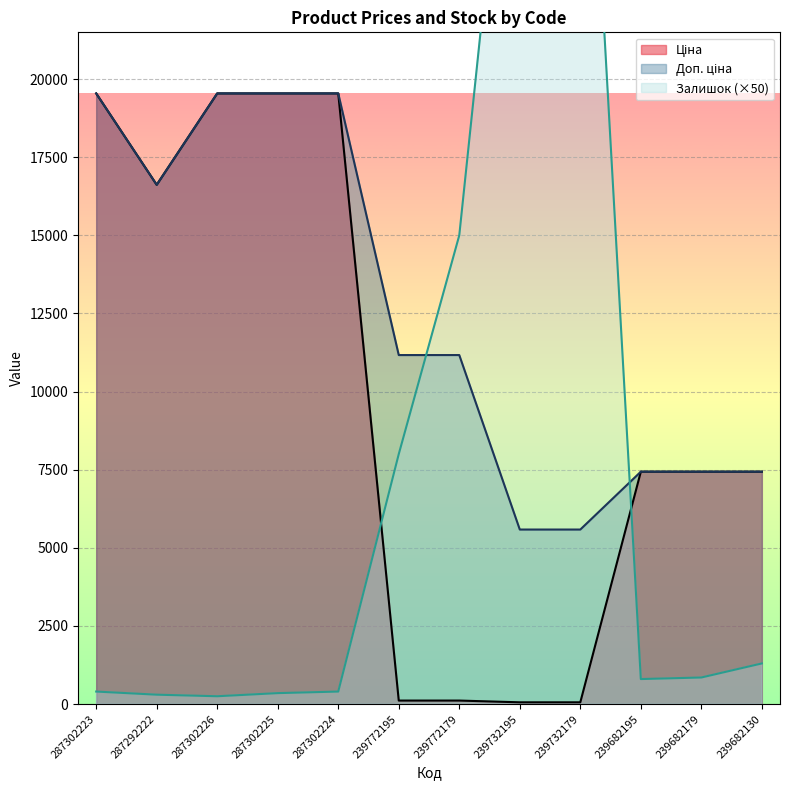

What is the difference between the highest and lowest values at 239772179?

14888.3